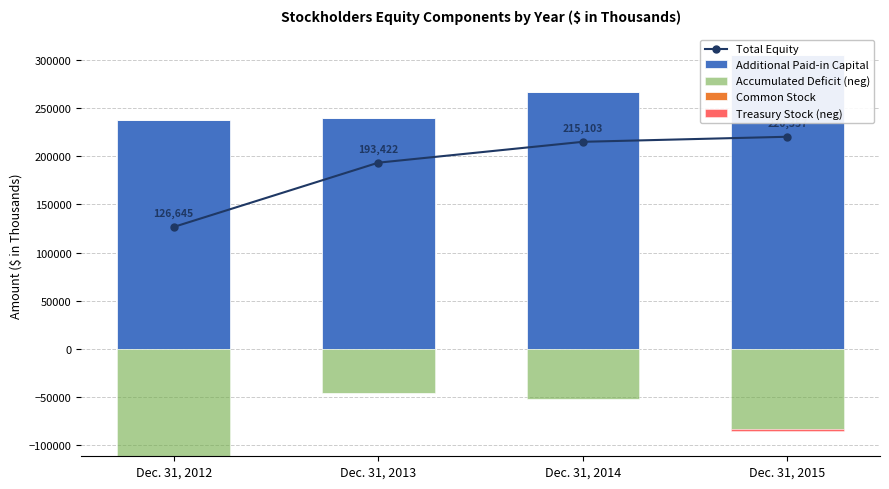

Between Dec. 31, 2013 and Dec. 31, 2014, which is larger?

Dec. 31, 2014